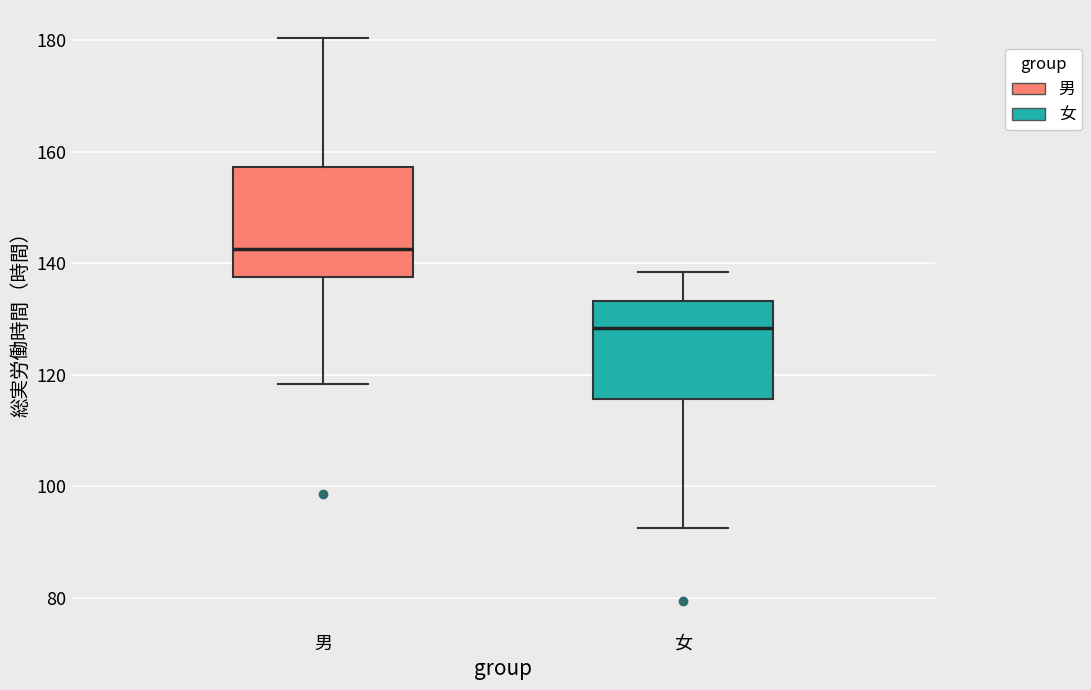

Which box's median line is the lowest?

女